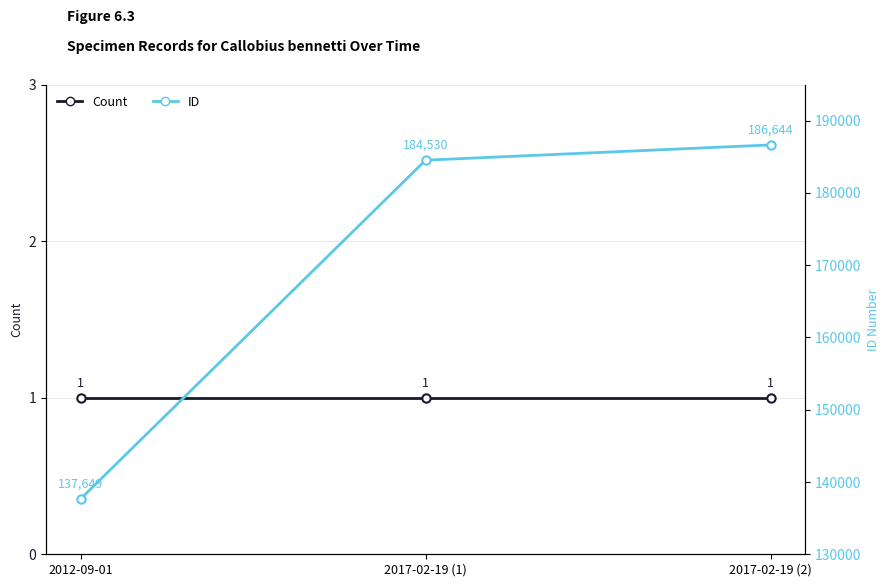

How many data points does each series have?

3